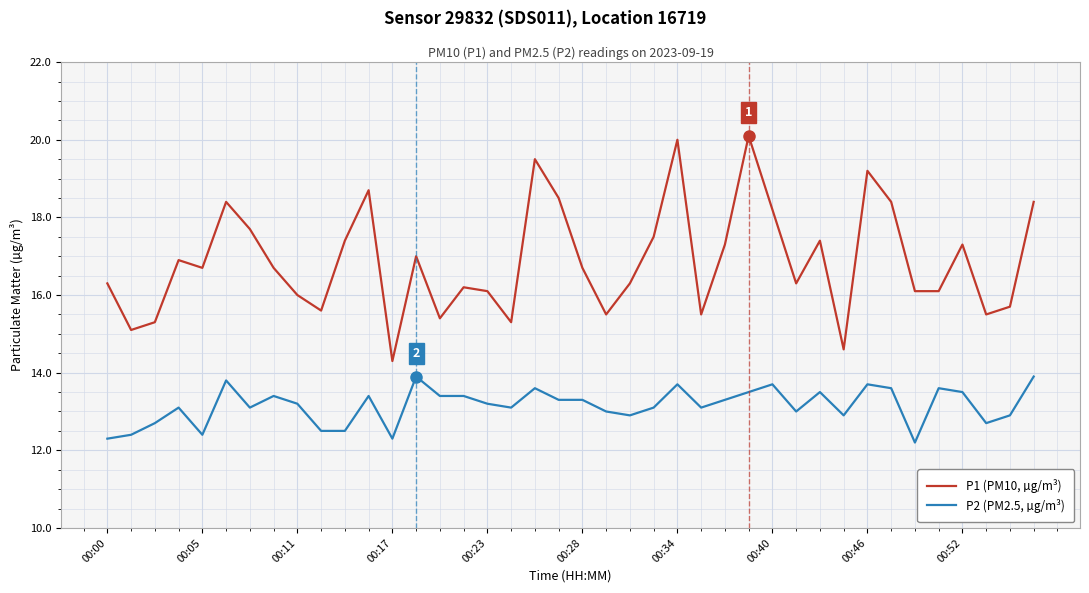

Does the chart have visible grid lines?

Yes